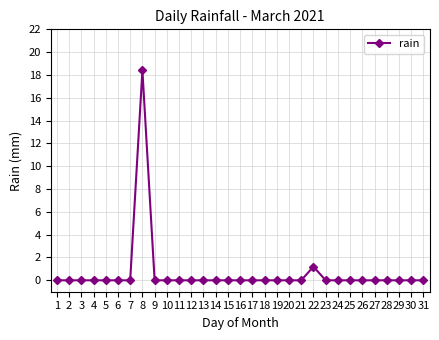

What is the greatest value displayed?

18.4